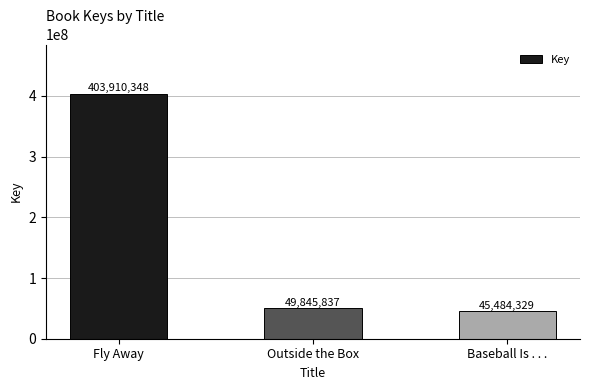

What is the sum of the values at Fly Away and Baseball Is . . .?

449394677